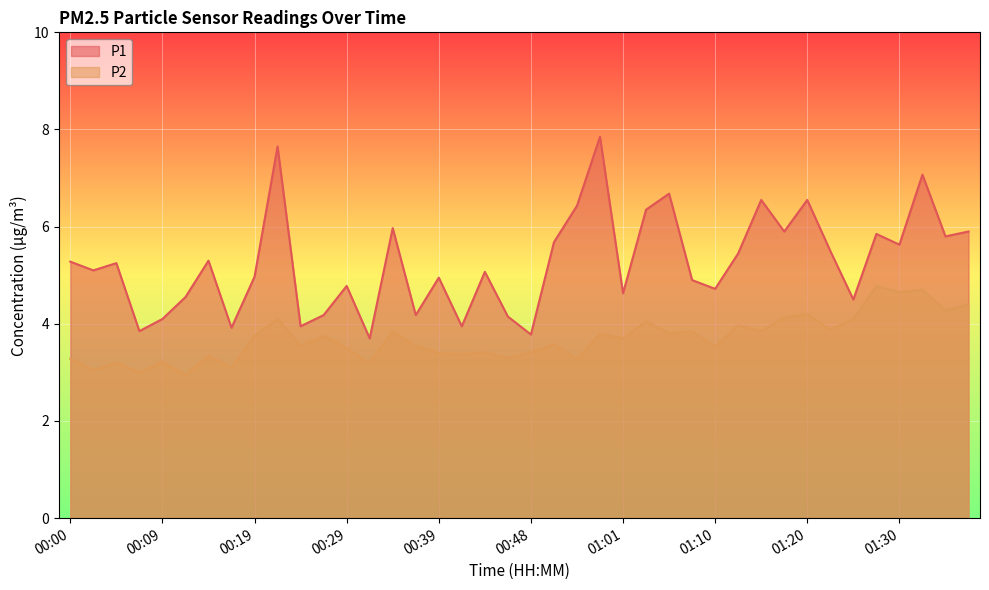

The value of P2 at 00:39 is 3.4. True or false?

True